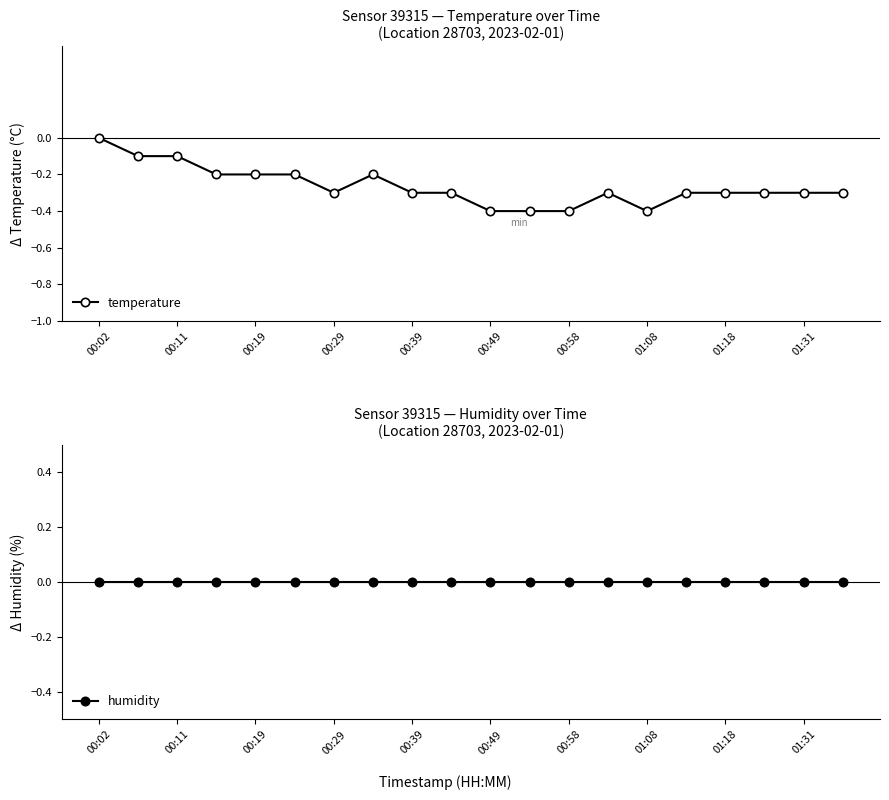

How many lines are shown in the chart?

2